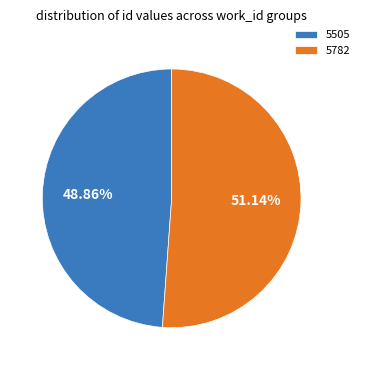

To the nearest percent, what is the combined percentage of 5782 and 5505?

100%